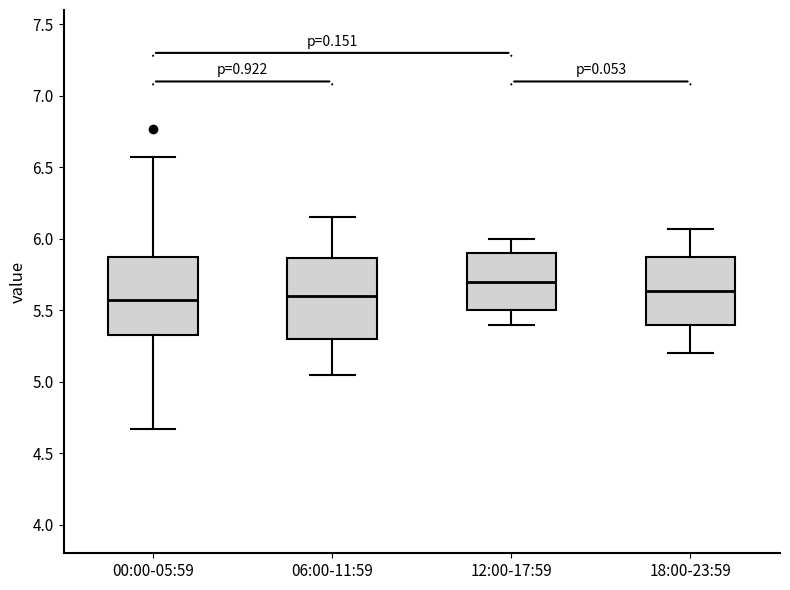

Which box has the highest median line?

12:00-17:59